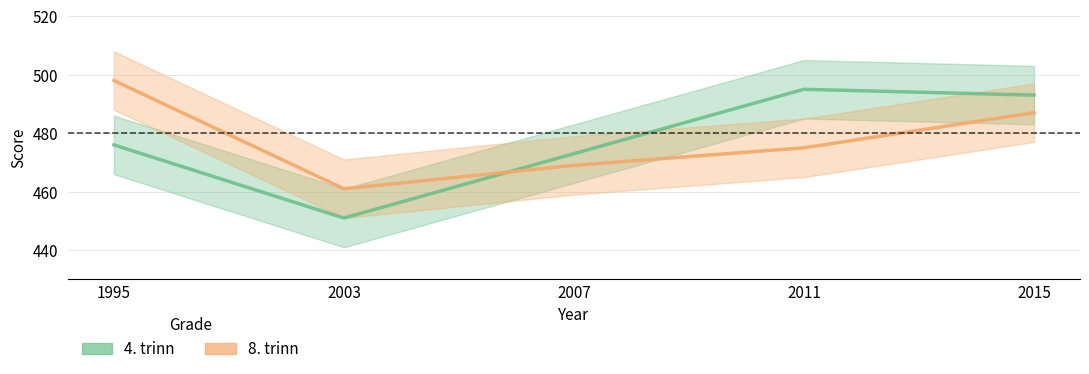

What is the sum of all 8. trinn values?

2390